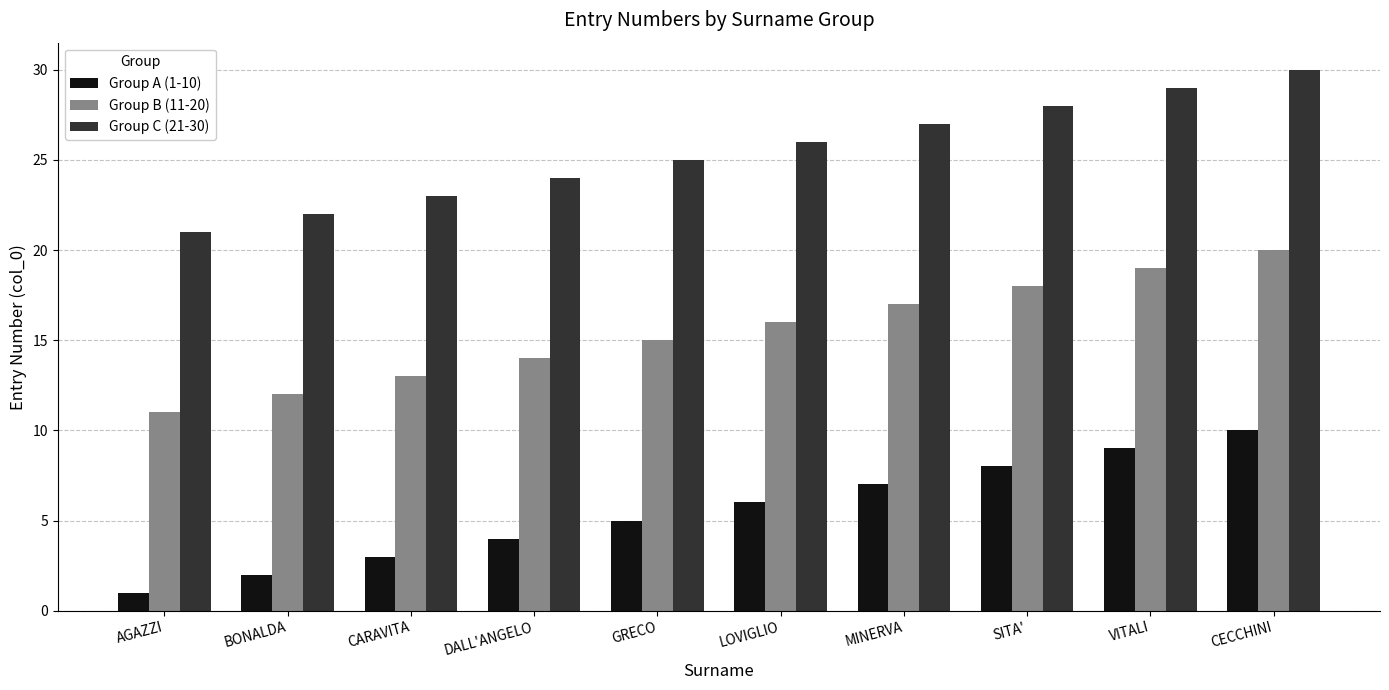

What is the spread (max minus min) of values at DALL'ANGELO?

20